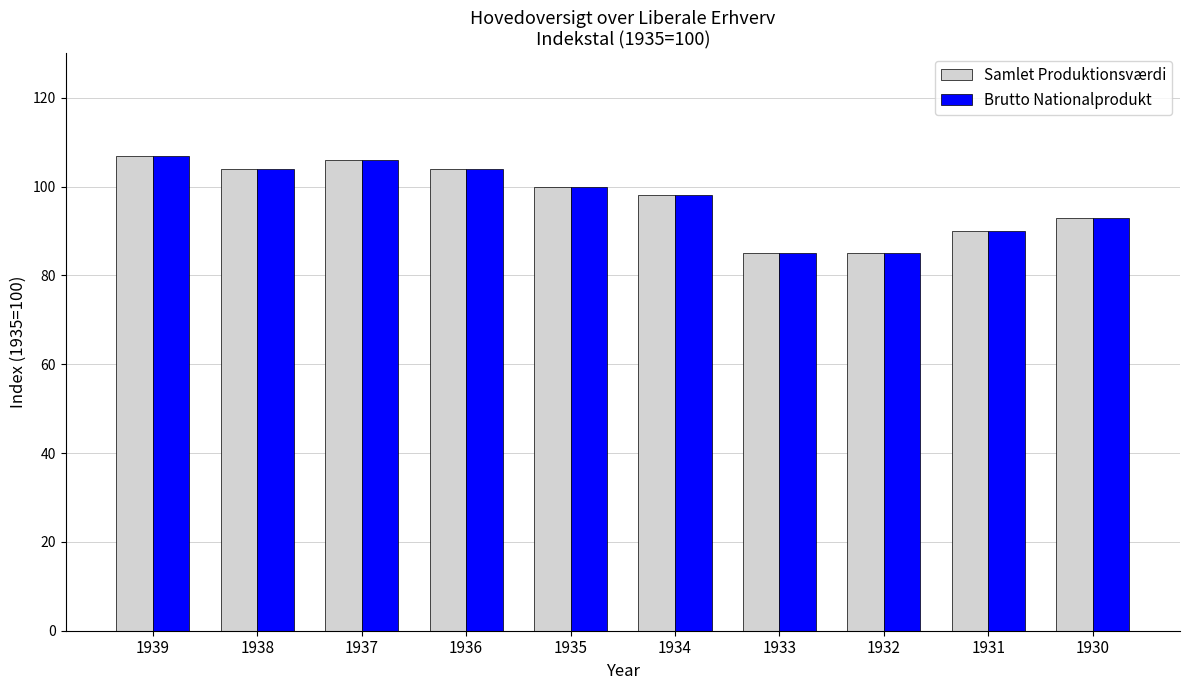

What is the value of the Samlet Produktionsværdi bar at the 3rd from the left?

106